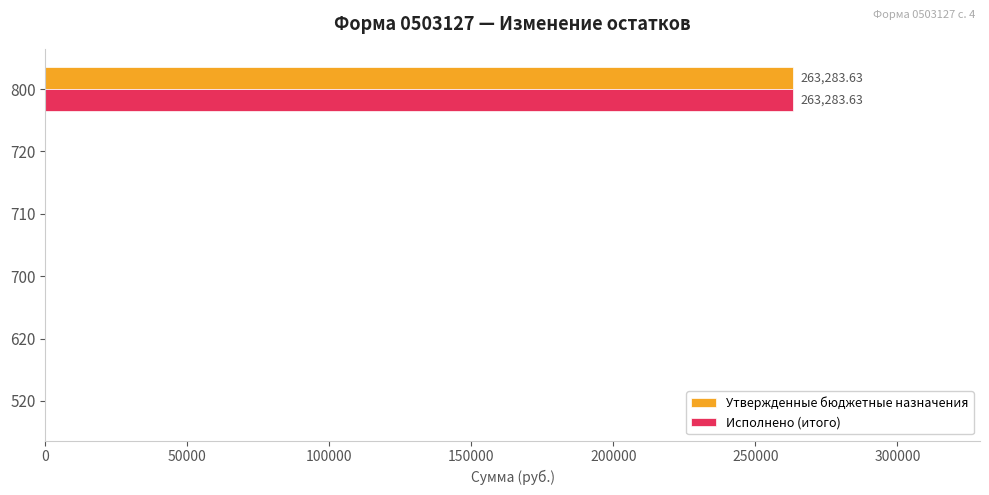

Is the value of Исполнено (итого) at 710 greater than the value of Утвержденные бюджетные назначения at 800?

No